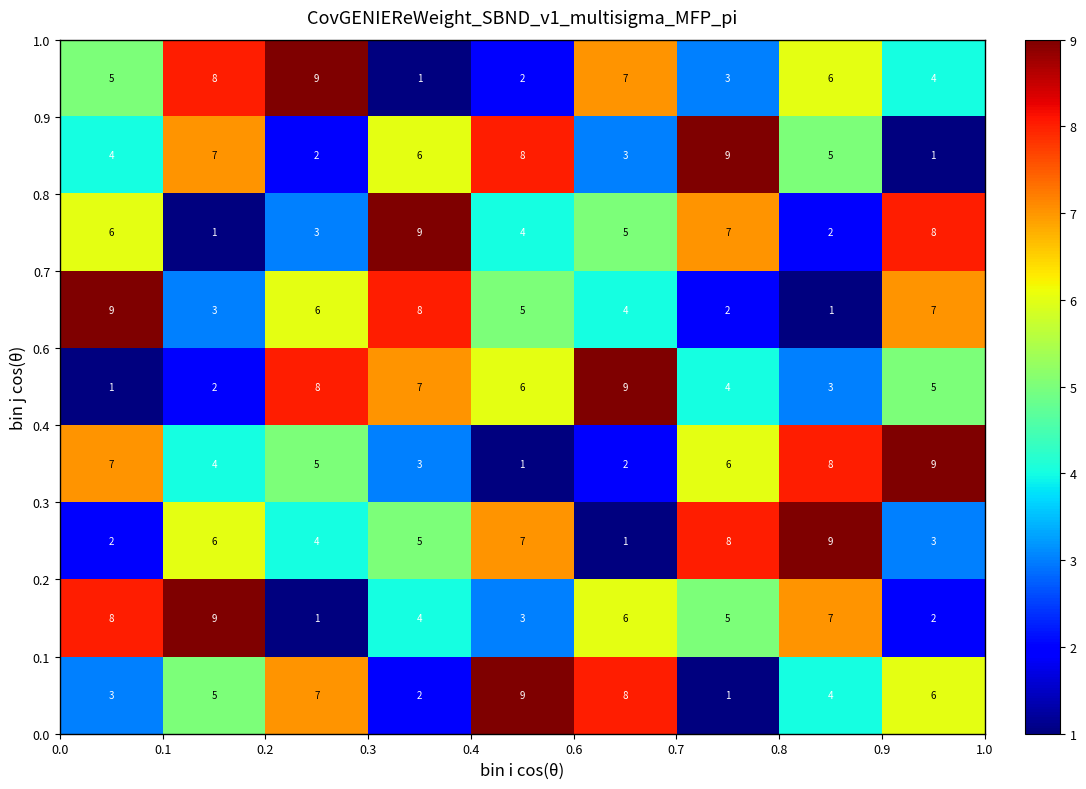

What is the maximum value shown in the chart?

9